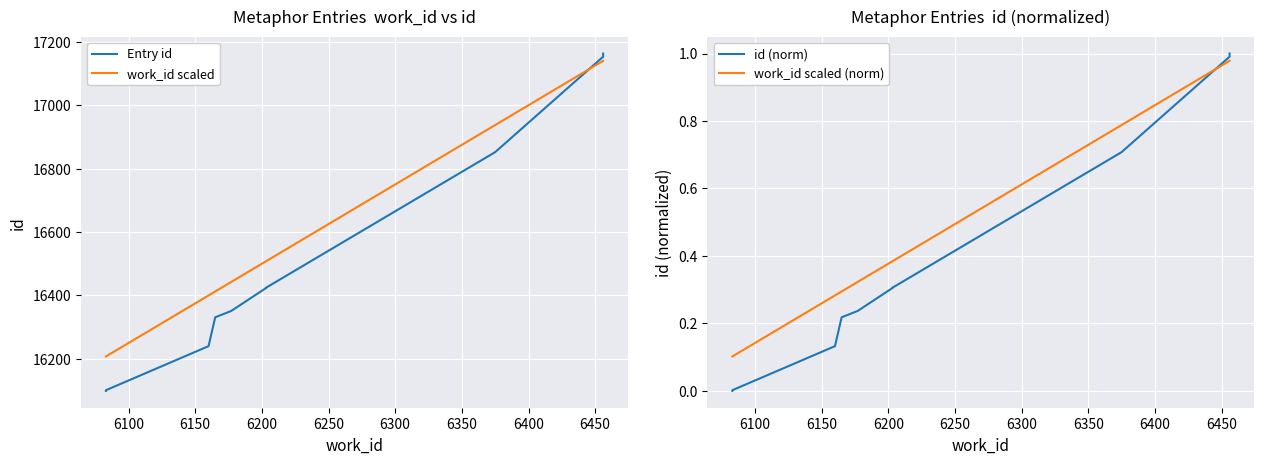

True or false: Entry id and work_id scaled intersect in this chart.

True